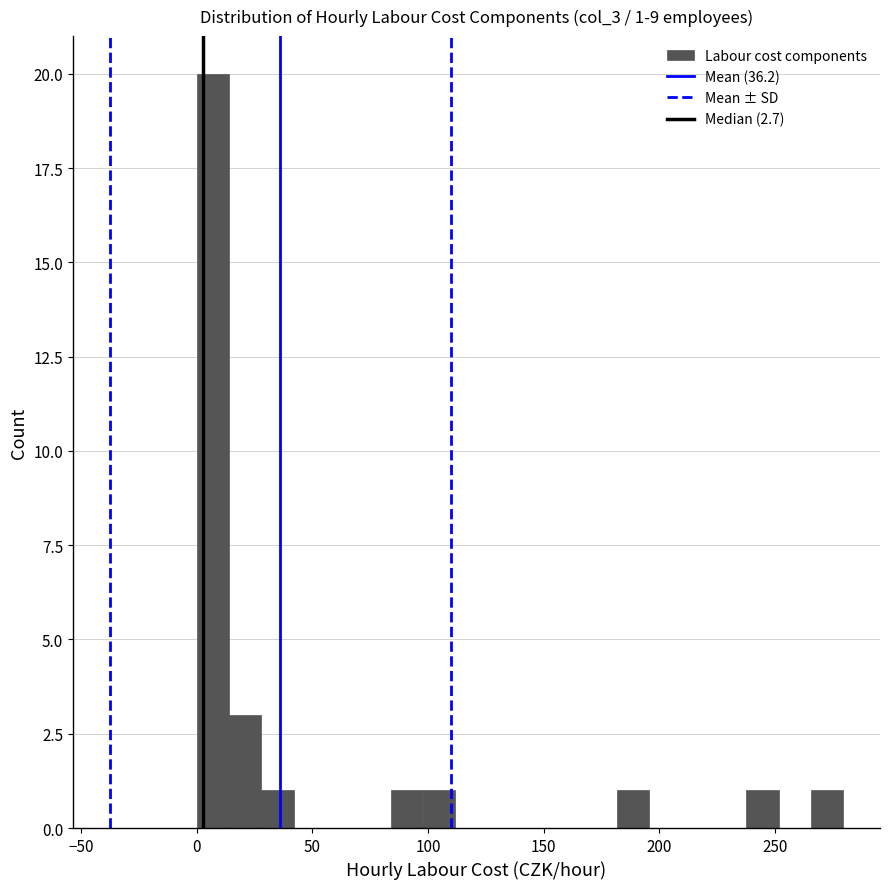

Read against the x-axis, roughly where is the centre of the tallest bar?

5